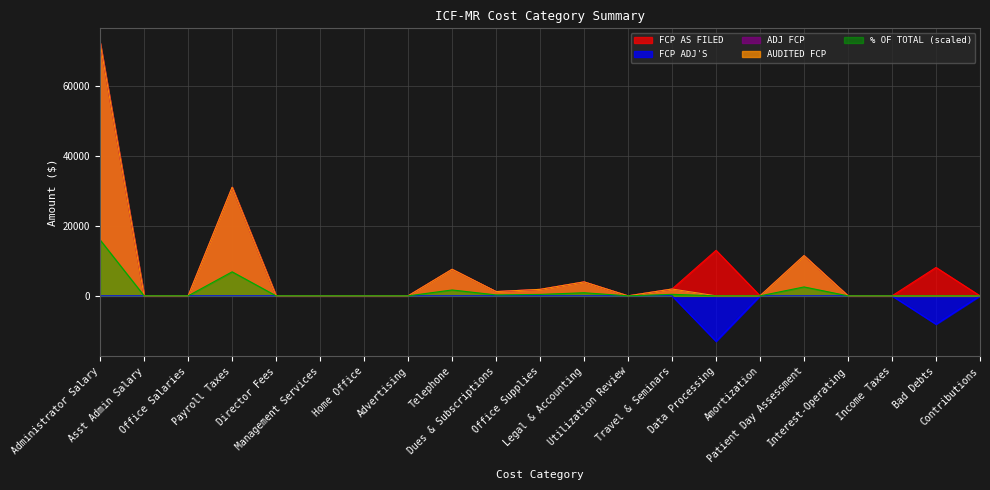

How many interior local peaks does the AUDITED FCP series have?

5